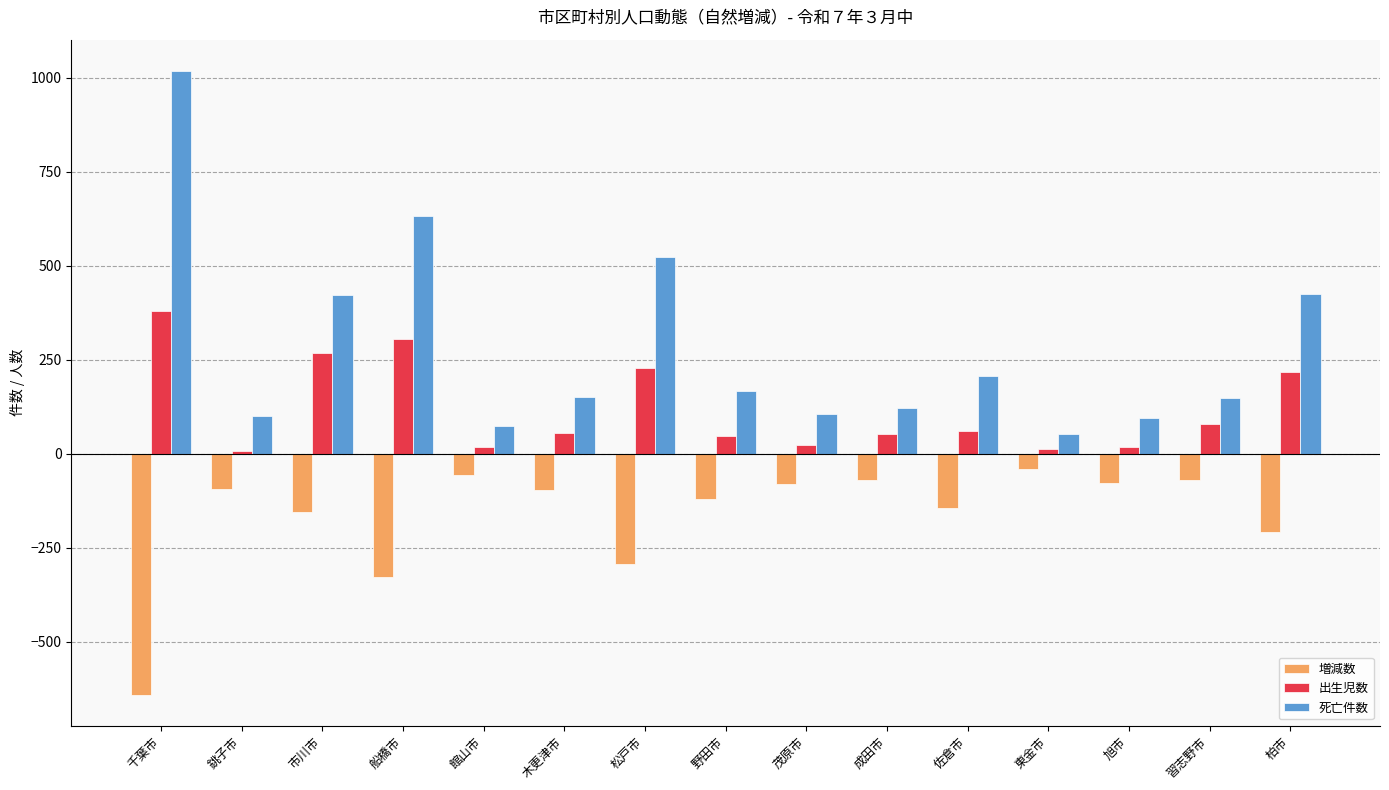

What is the difference between the 増減数 values at 東金市 and 習志野市?

30